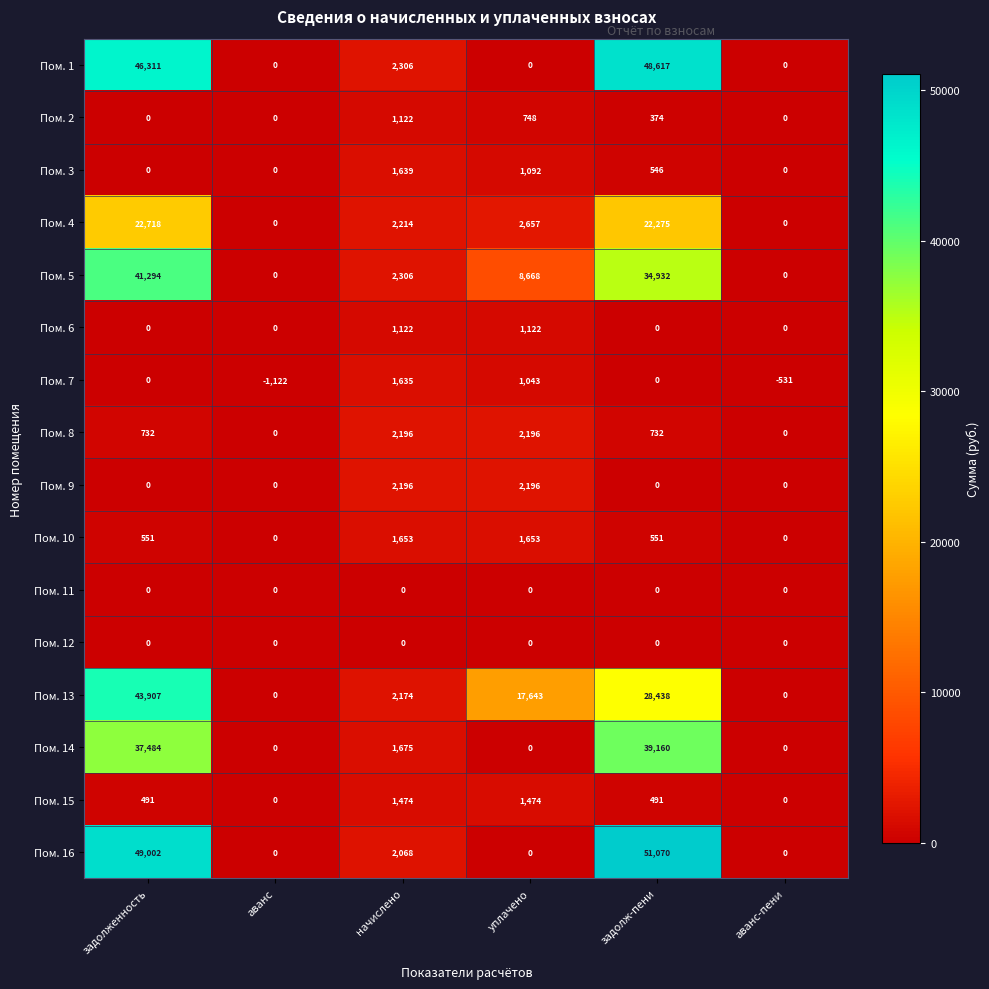

At how many categories does at least one series exceed 29995?

2